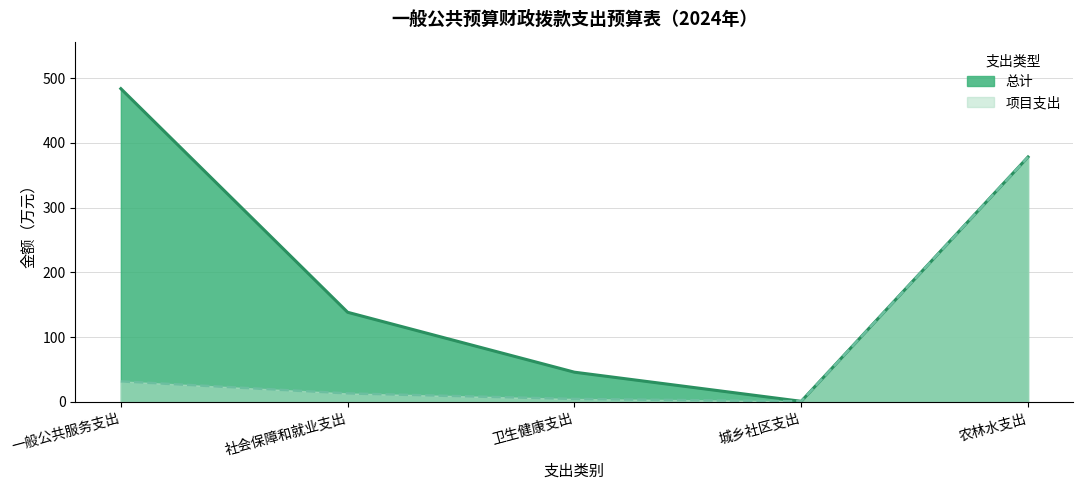

What is the difference between the maximum and second lowest values in the 项目支出 series?

373.8